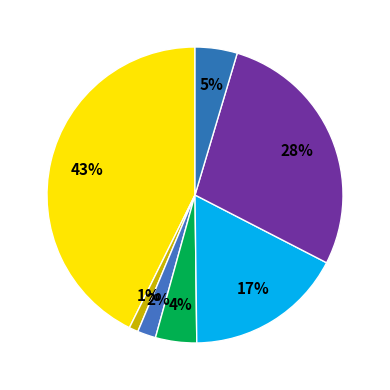

How many segments does this pie chart have?

7